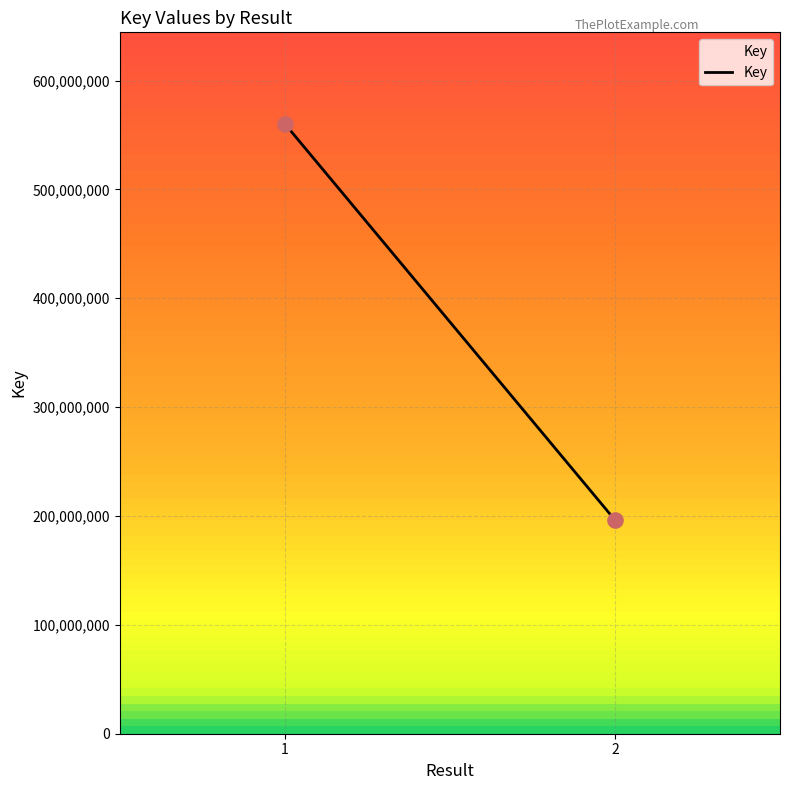

What is the average Y value?

378287436